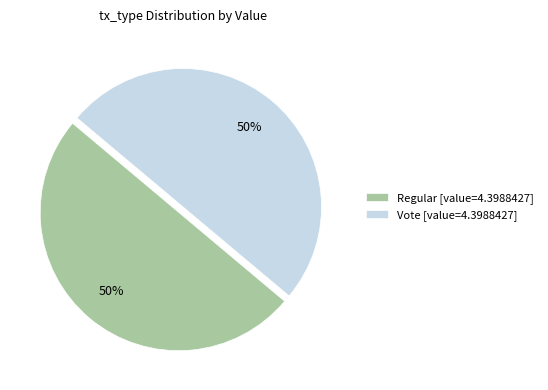

Is it true that Regular [value=4.3988427] is 50% of the pie?

True